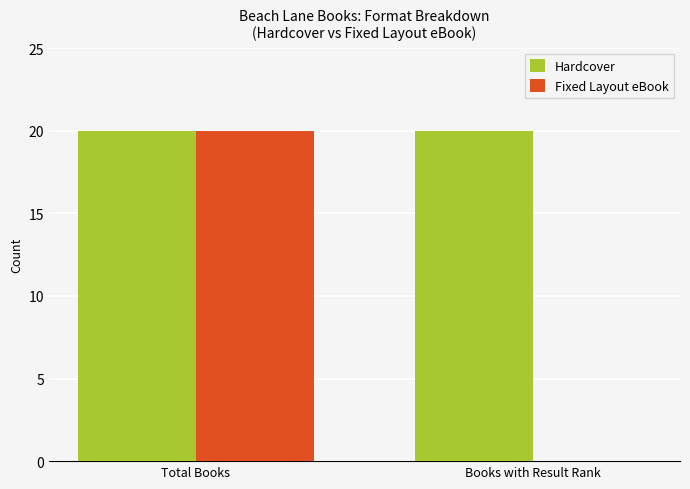

What is the sum of all Hardcover values?

40